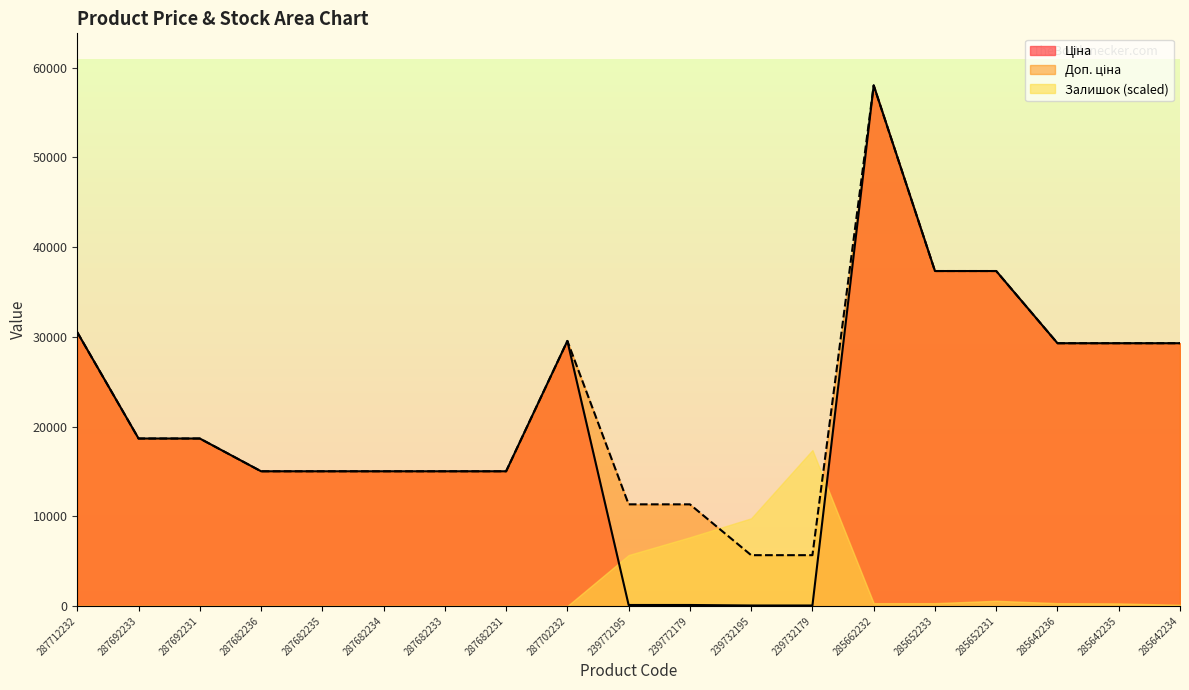

Which category has the highest value across all series?

285662232